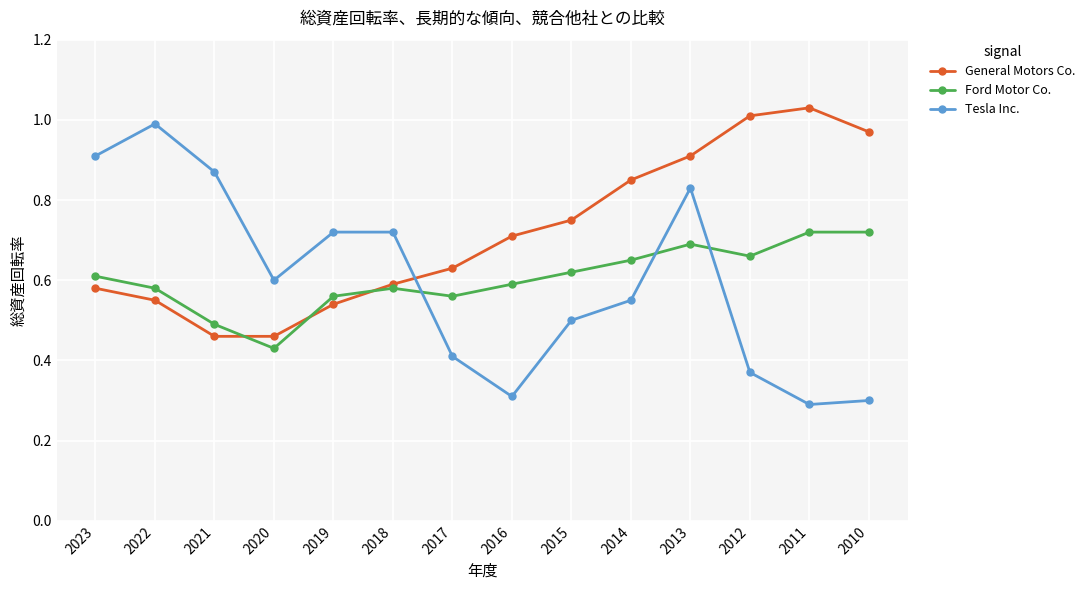

Where do Tesla Inc. and Ford Motor Co. first cross each other?

2018 and 2017